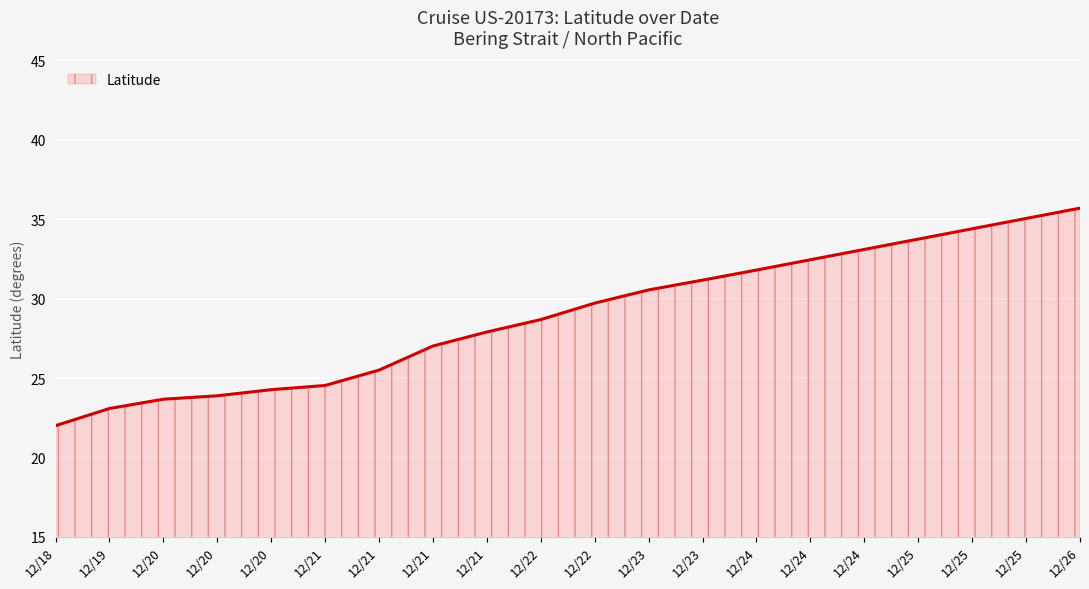

How many lines are shown in the chart?

1